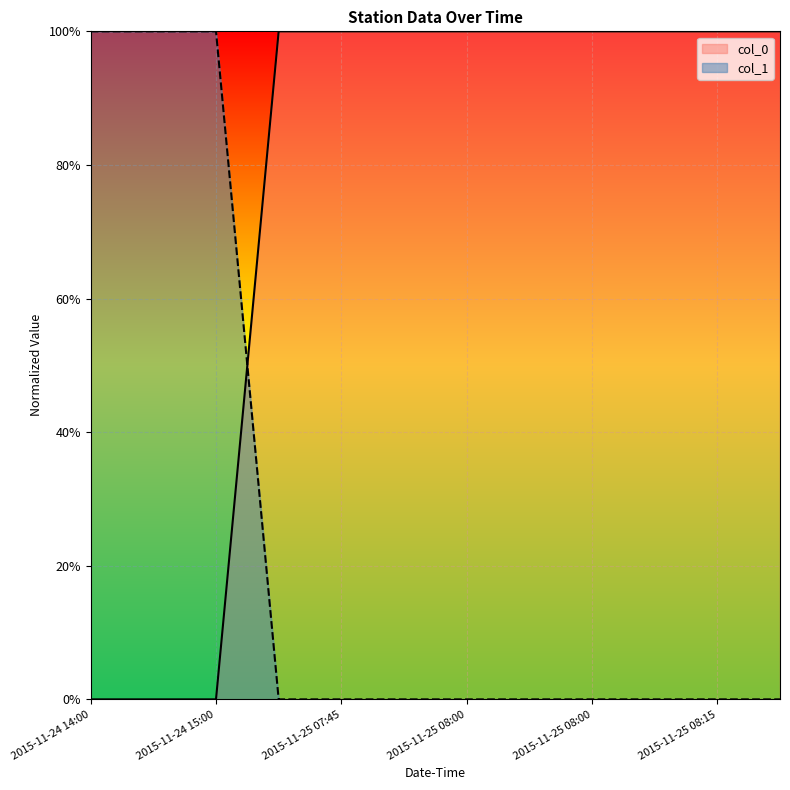

After their last crossing, which series has the higher values: col_1 or col_0?

col_0